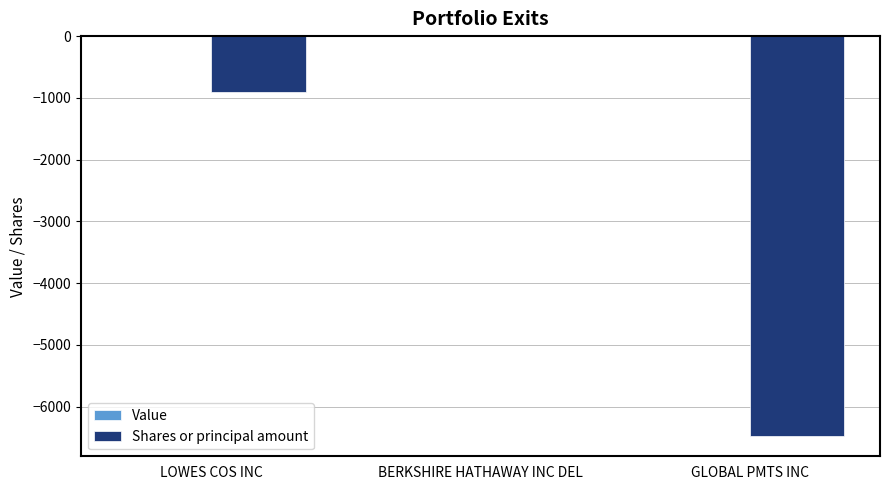

Which label corresponds to the largest value in the chart?

BERKSHIRE HATHAWAY INC DEL